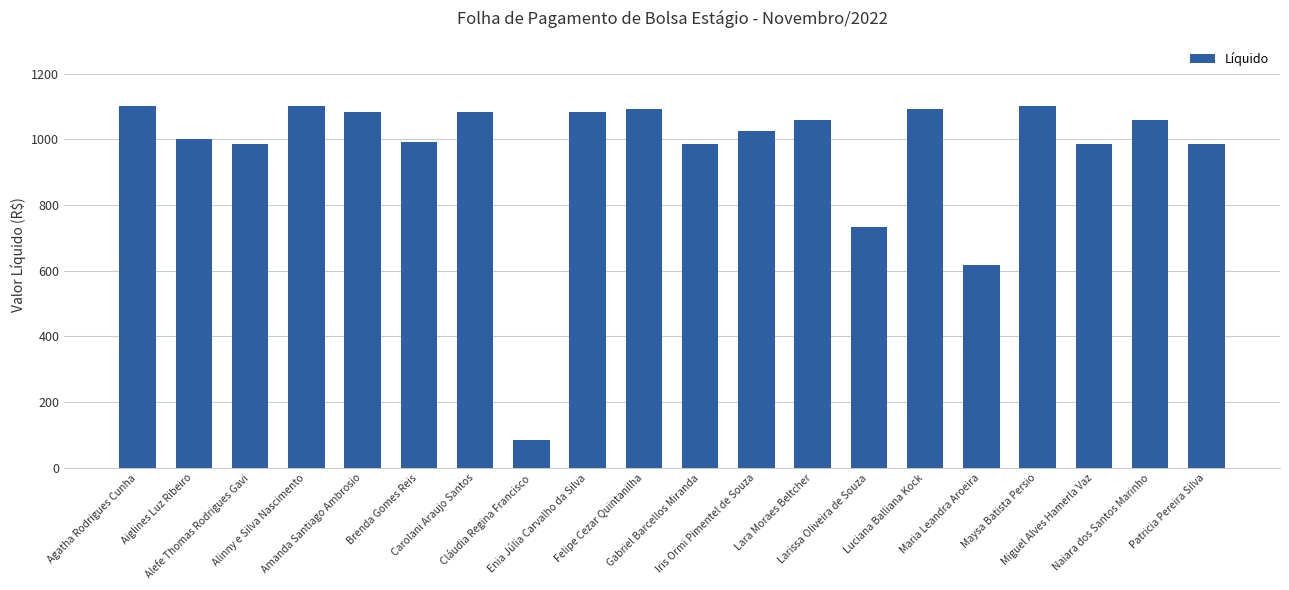

The value at Cláudia Regina Francisco is 127.1. True or false?

False